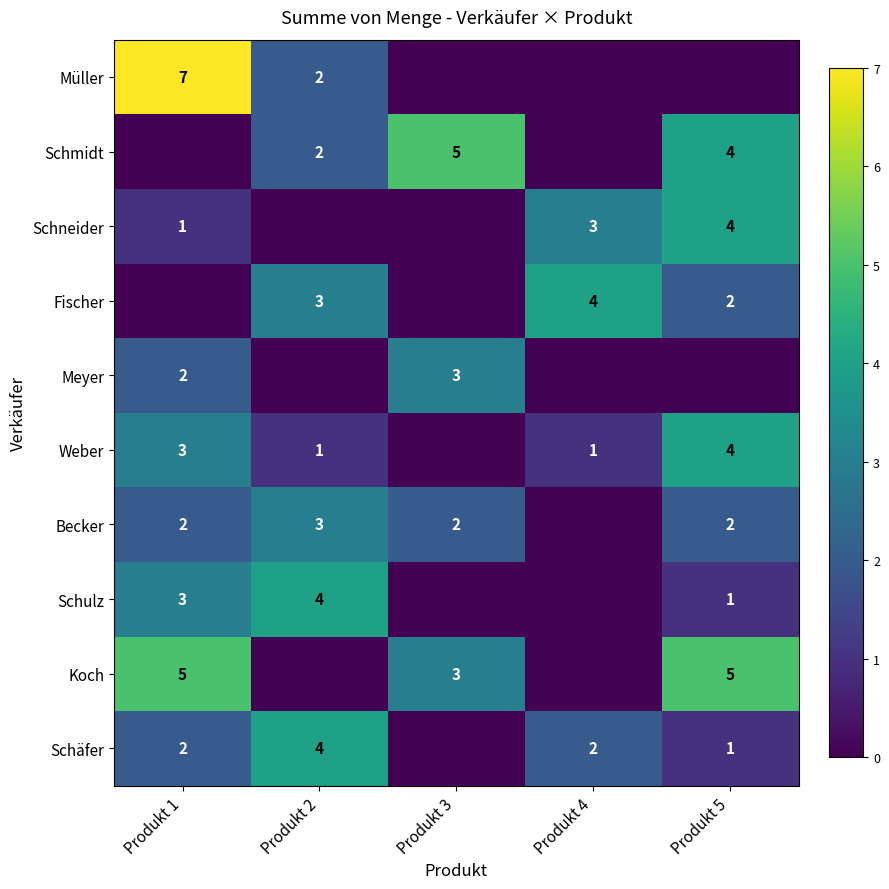

The value of Becker at Produkt 2 is 3. True or false?

True